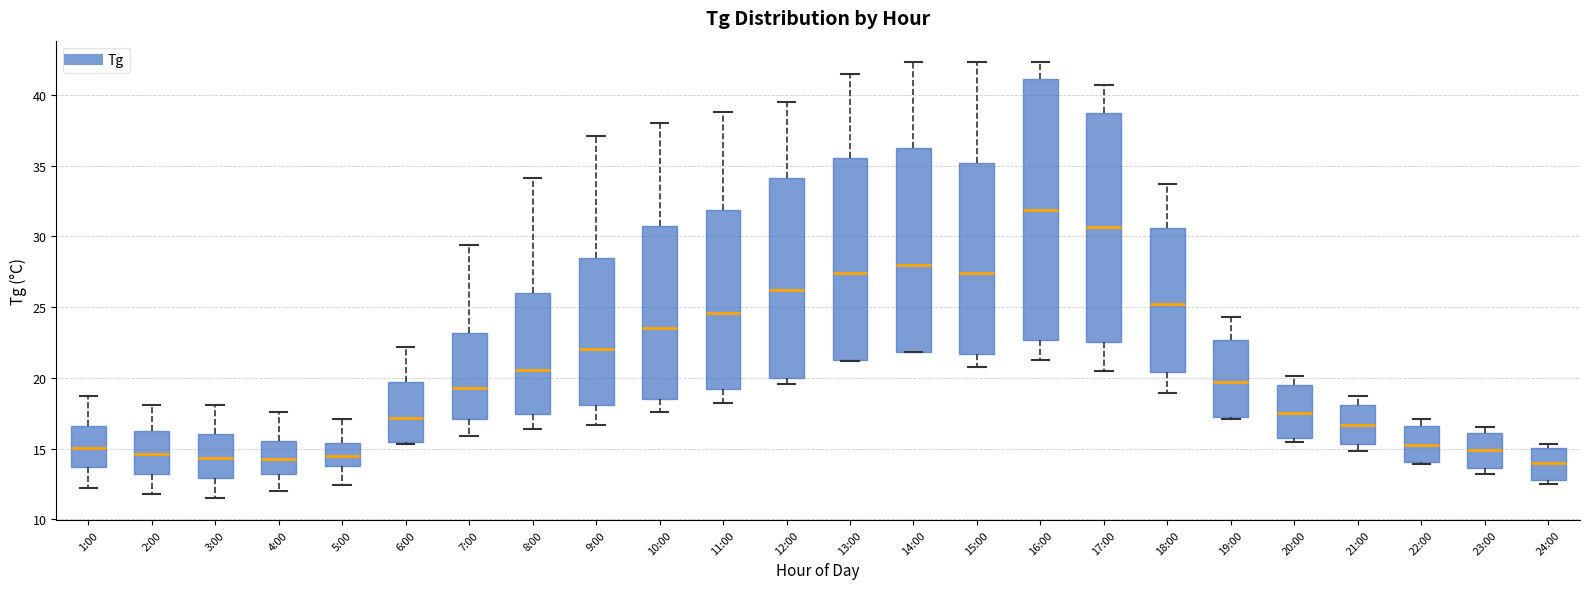

Which box is the tallest, from its lower edge to its upper edge?

16:00